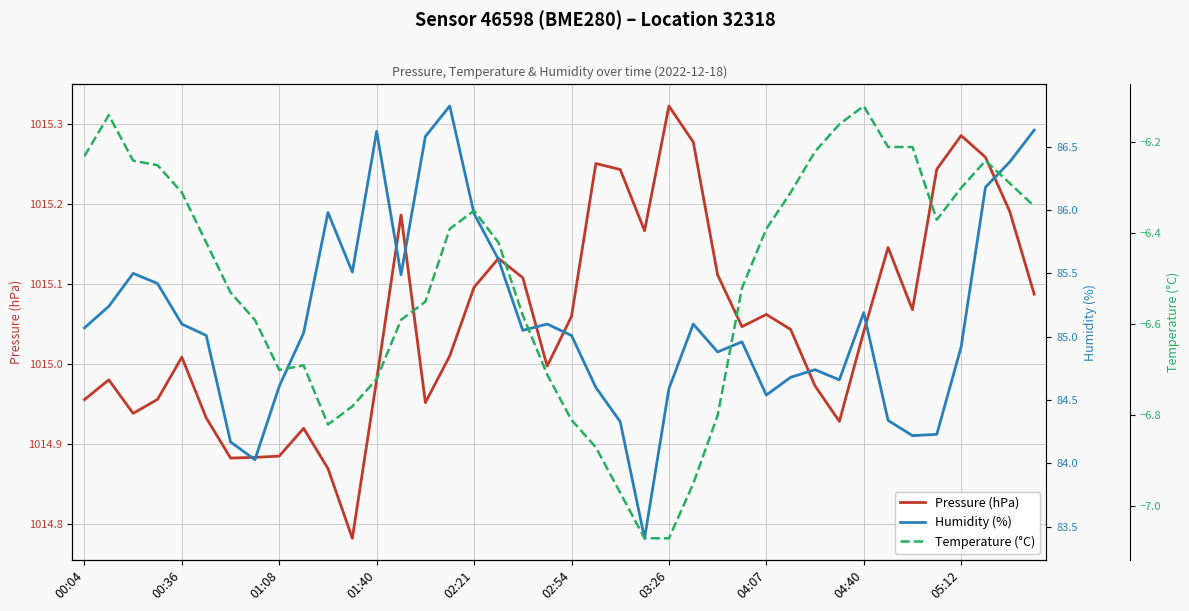

Is the value of Temperature (°C) at 33 greater than the value of Humidity (%) at 22?

No